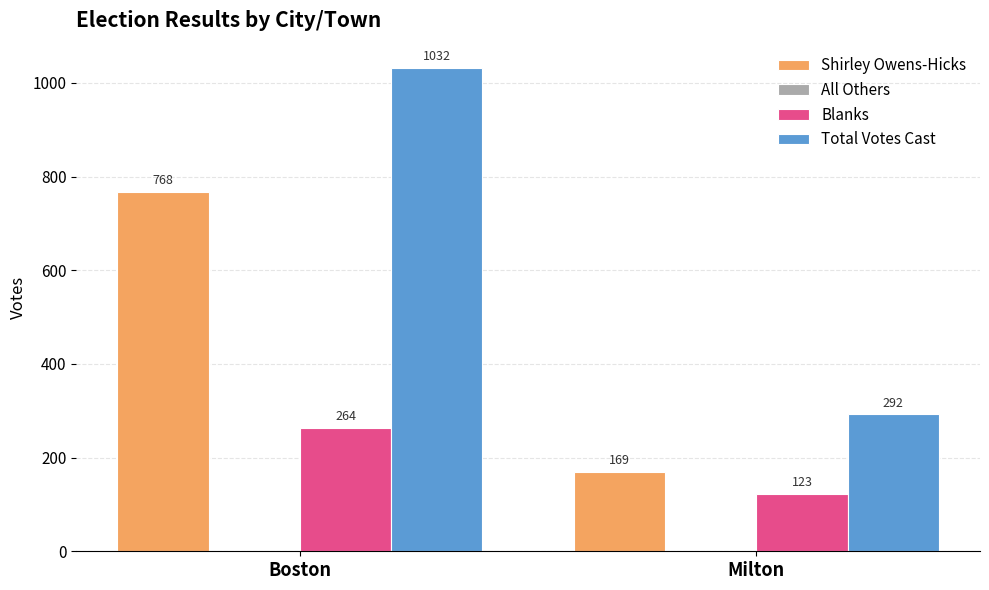

How many series are shown in this chart?

3